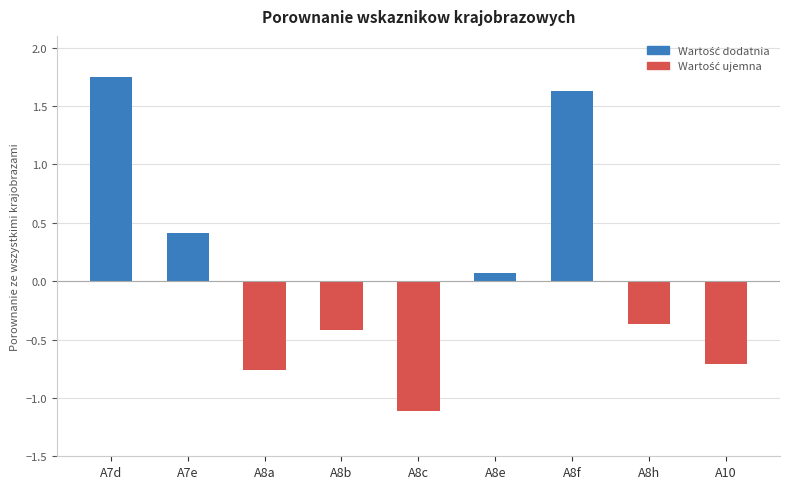

Rank the categories by value from highest to lowest.

A7d, A8f, A7e, A8e, A8h, A8b, A10, A8a, A8c